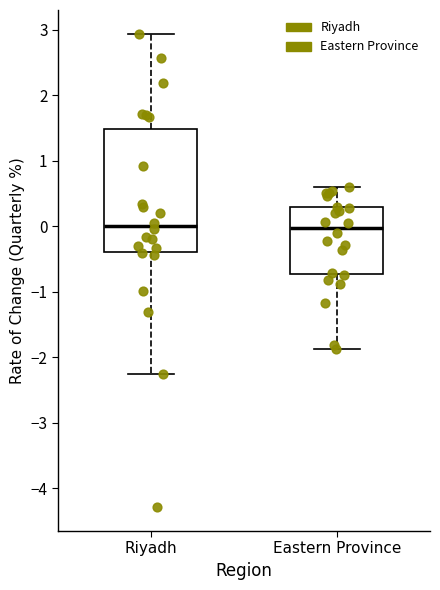

Where does the median line of the box for Riyadh sit on the y-axis? The values are not printed on the chart, so give them approximately, as read against the axis.

0.0